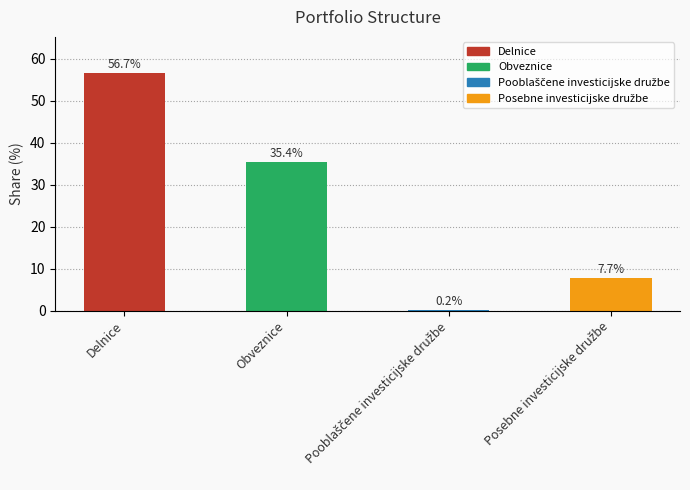

Where is the data nearest to the value 28?

Obveznice